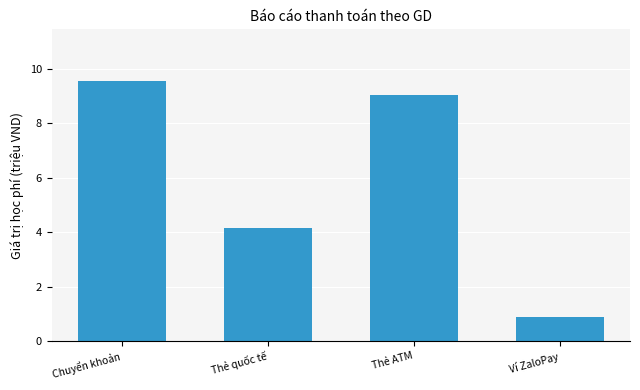

The chart shows a value of 4.2 at Thẻ quốc tế. True or false?

True